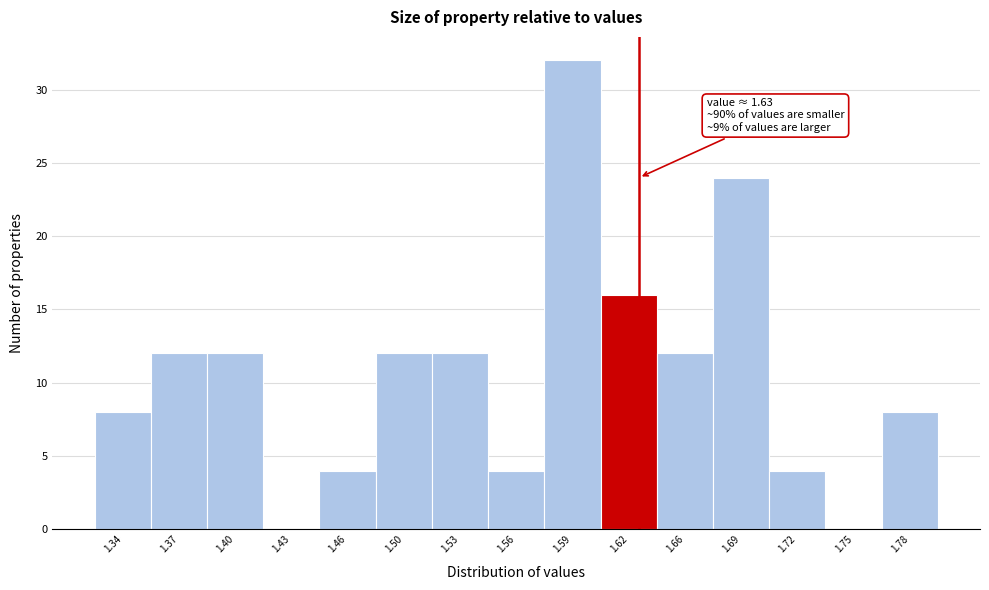

Over which range of the x-axis is the bar tallest?

1.576 to 1.608